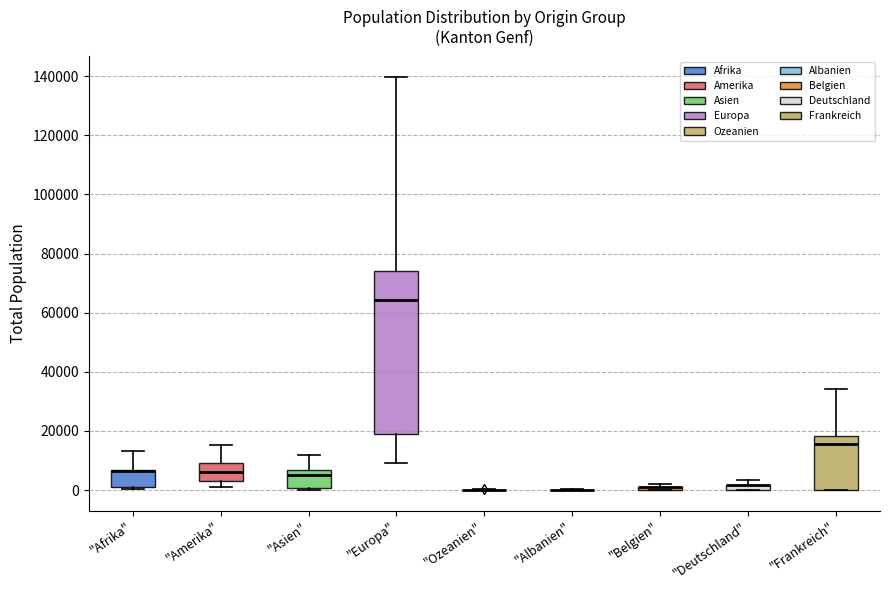

Comparing the boxes themselves (not the whiskers), which one is the tallest?

"Europa"